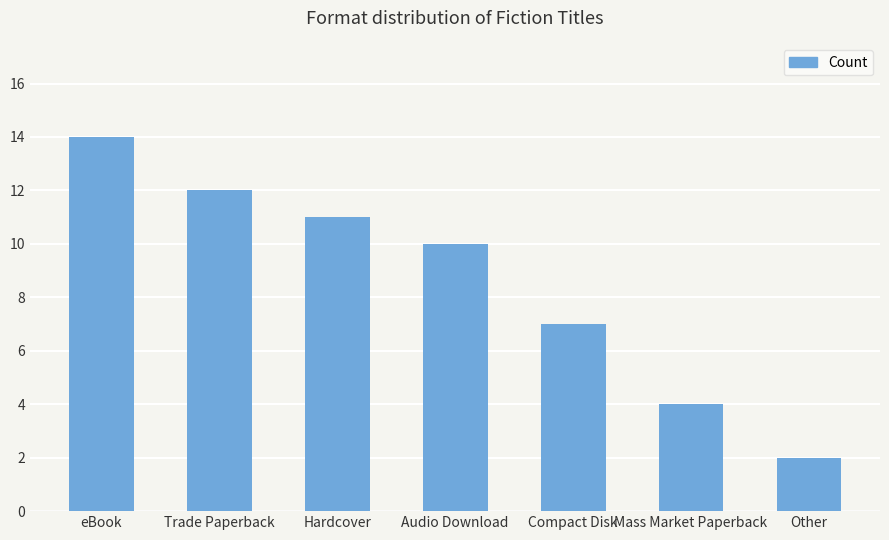

What is the difference between the values at Audio Download and Trade Paperback?

2